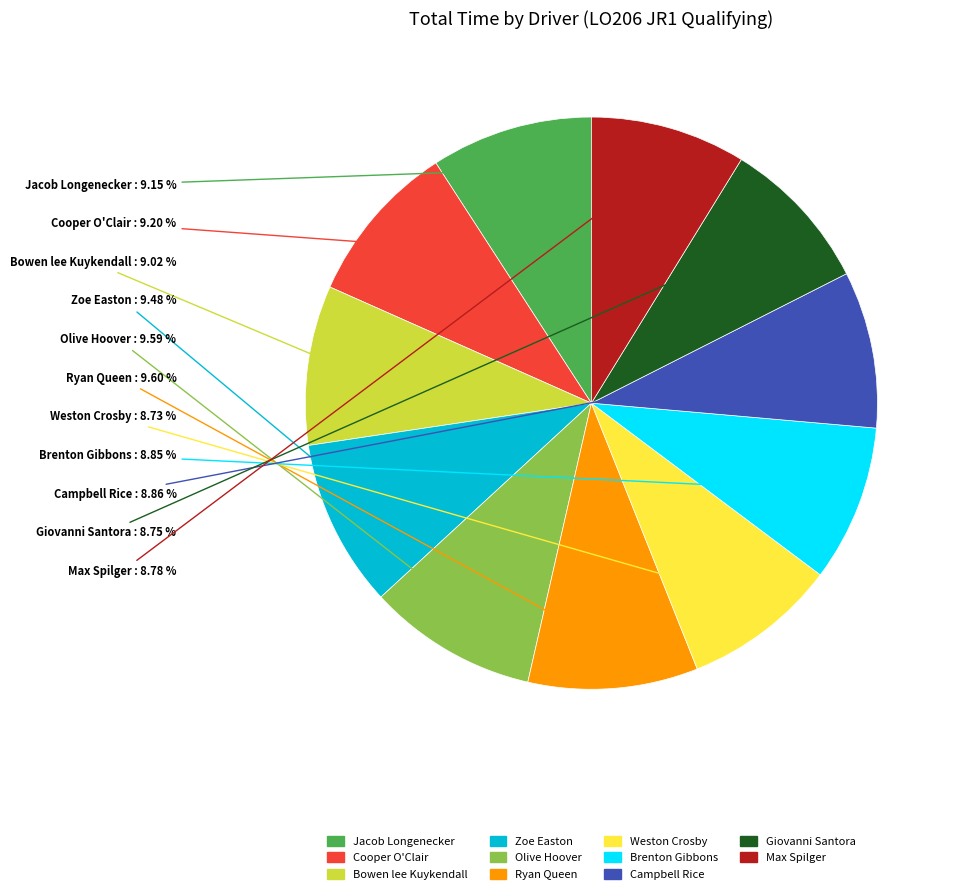

Does any single category account for the majority?

No